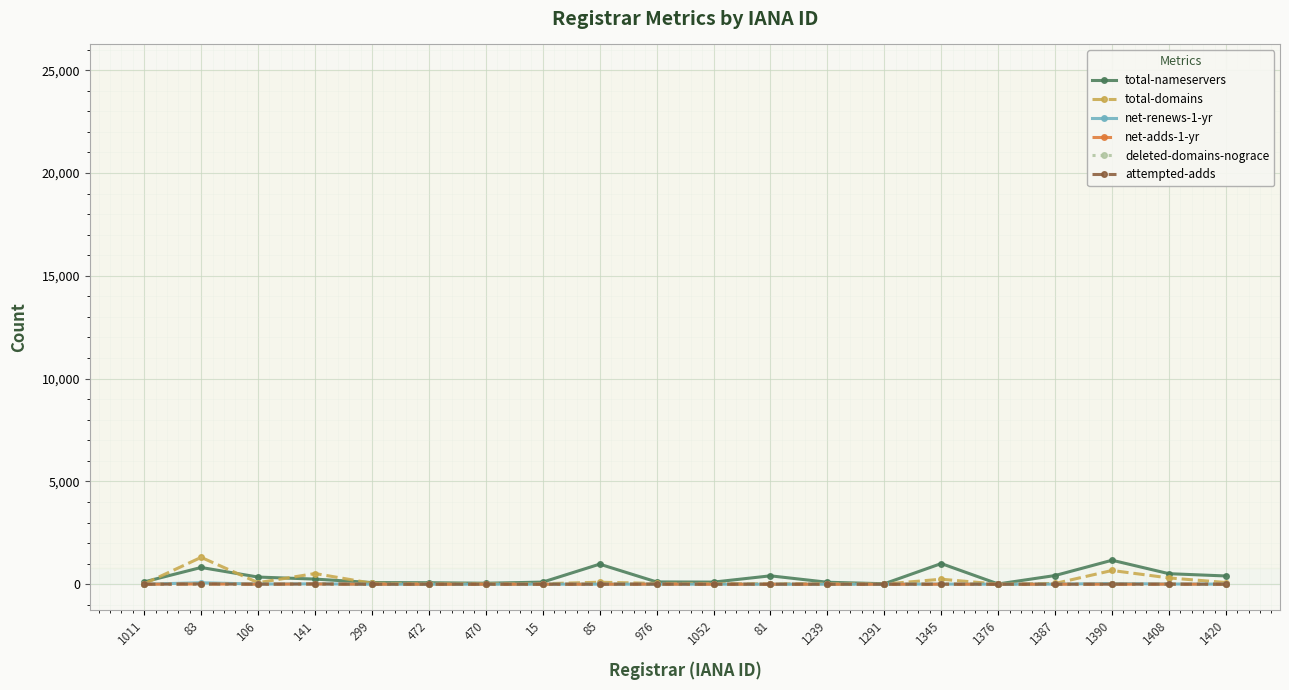

The net-adds-1-yr series shows 4 at 976. True or false?

True